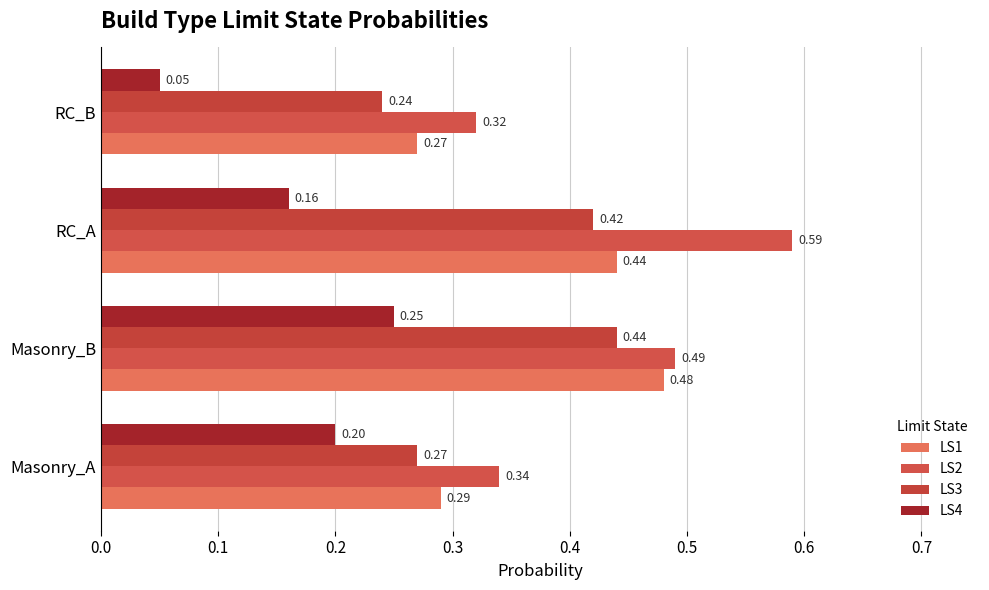

How many series are shown in this chart?

4